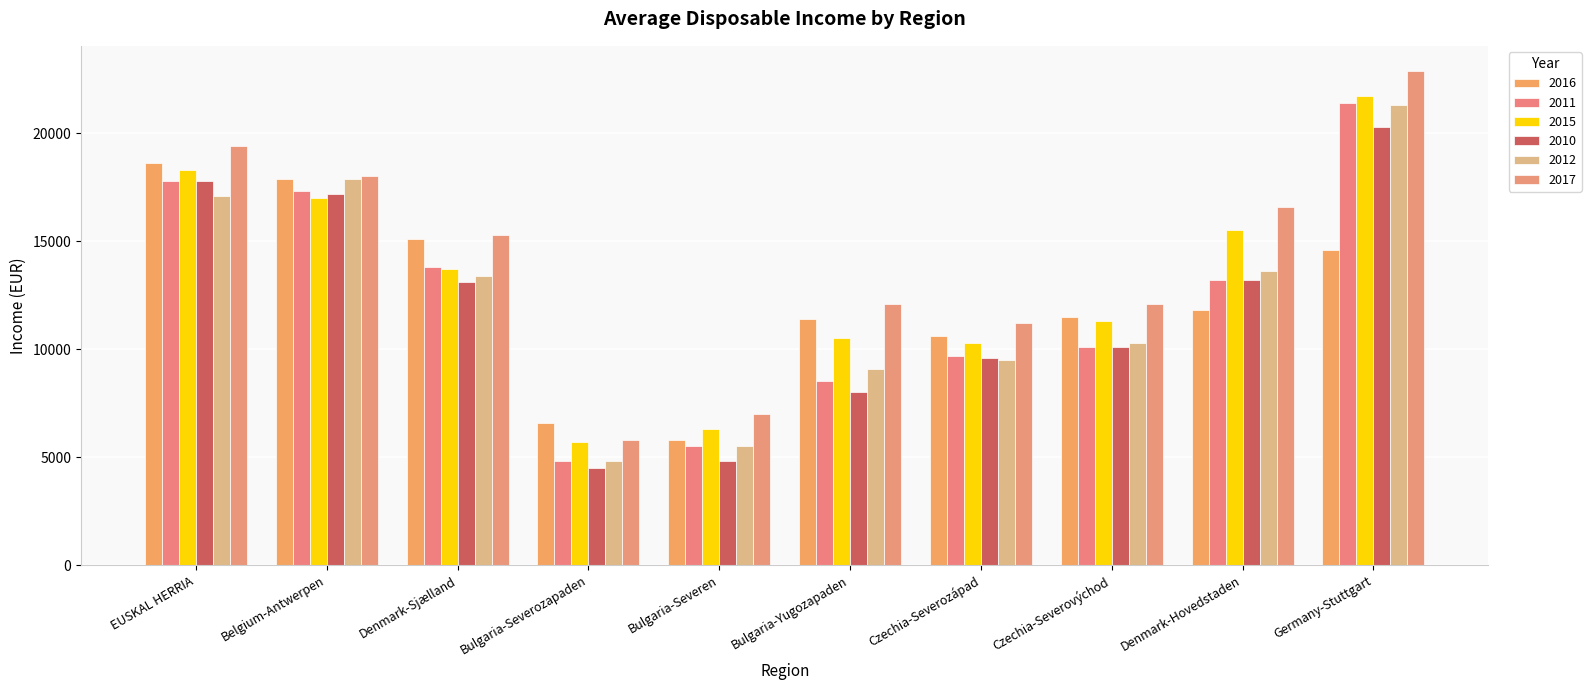

Is it true that 2012 equals 22447 at Denmark-Hovedstaden?

False